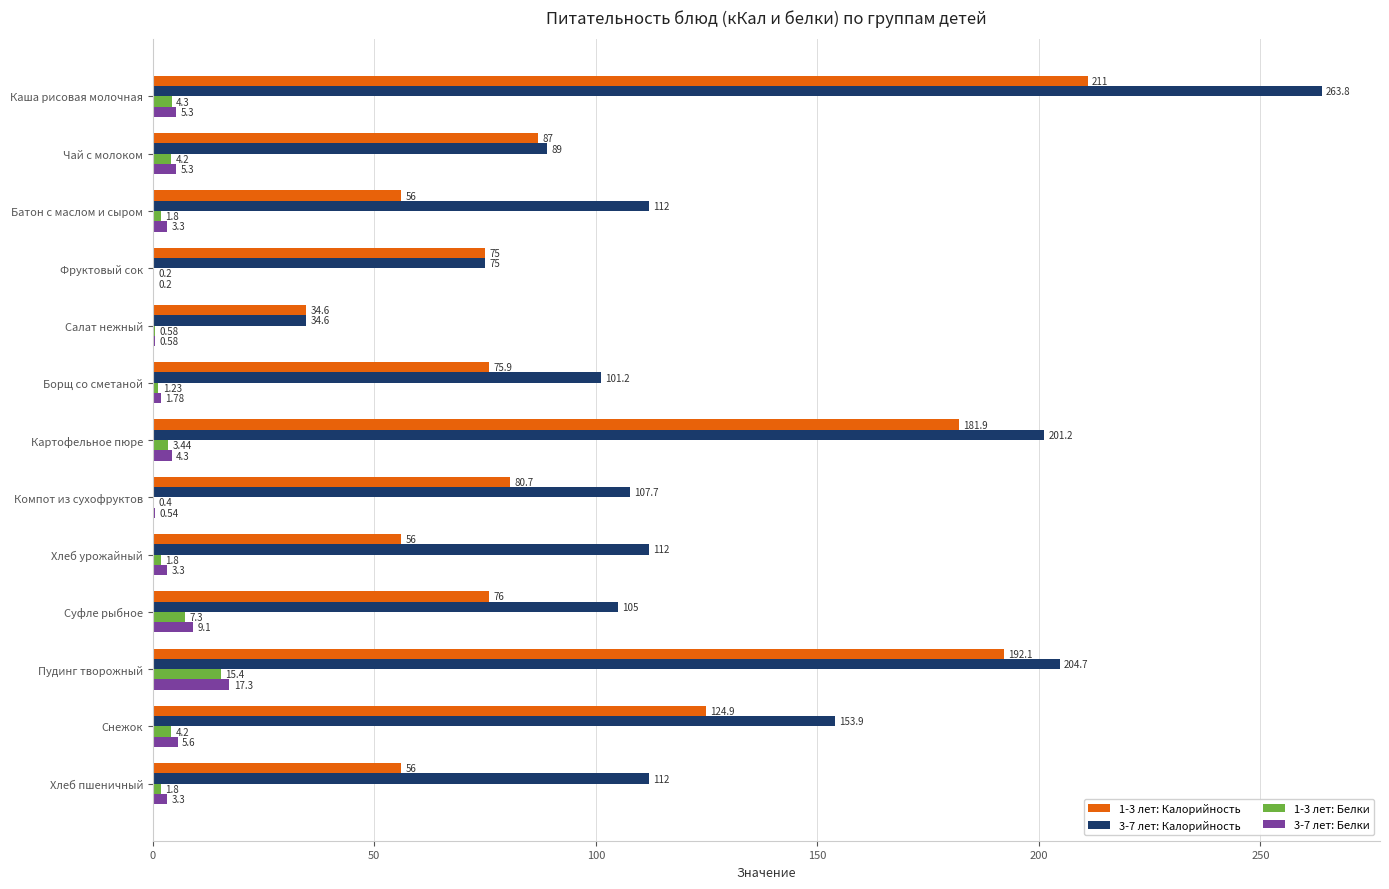

Between Салат нежный and Компот из сухофруктов, which series saw the biggest shift?

3-7 лет: Калорийность